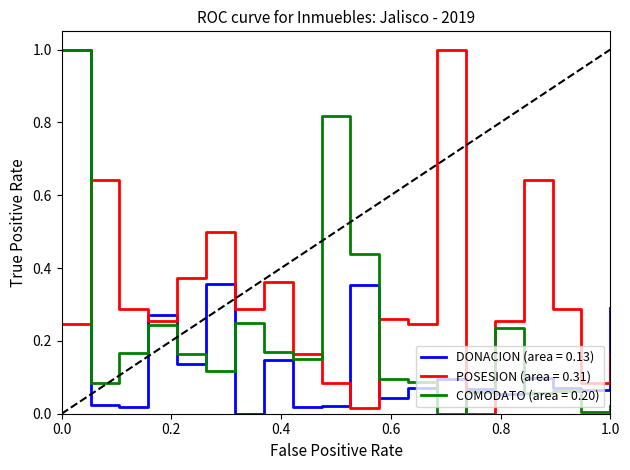

Which series has the largest total across all categories?

POSESION (area = 0.31)